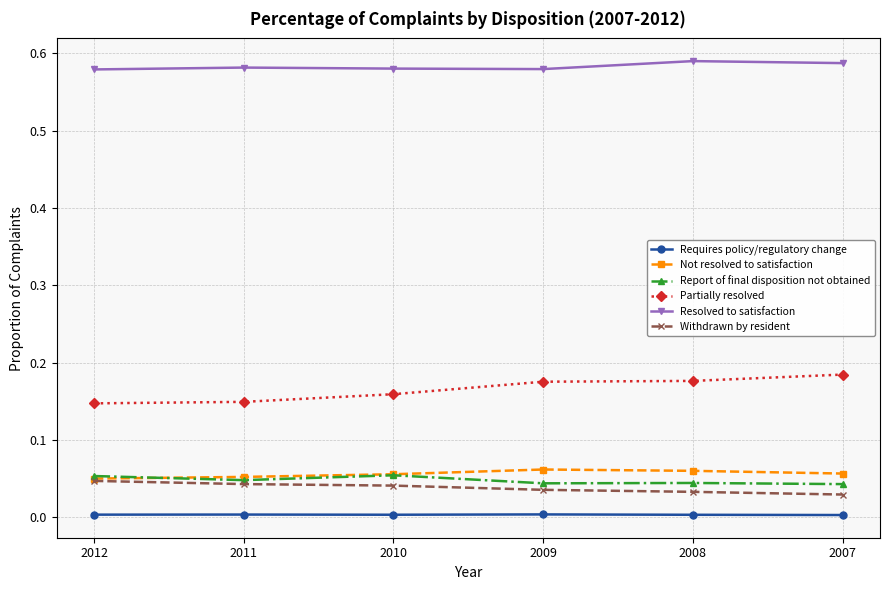

True or false: Partially resolved has more than 2 points higher than both neighbors.

False